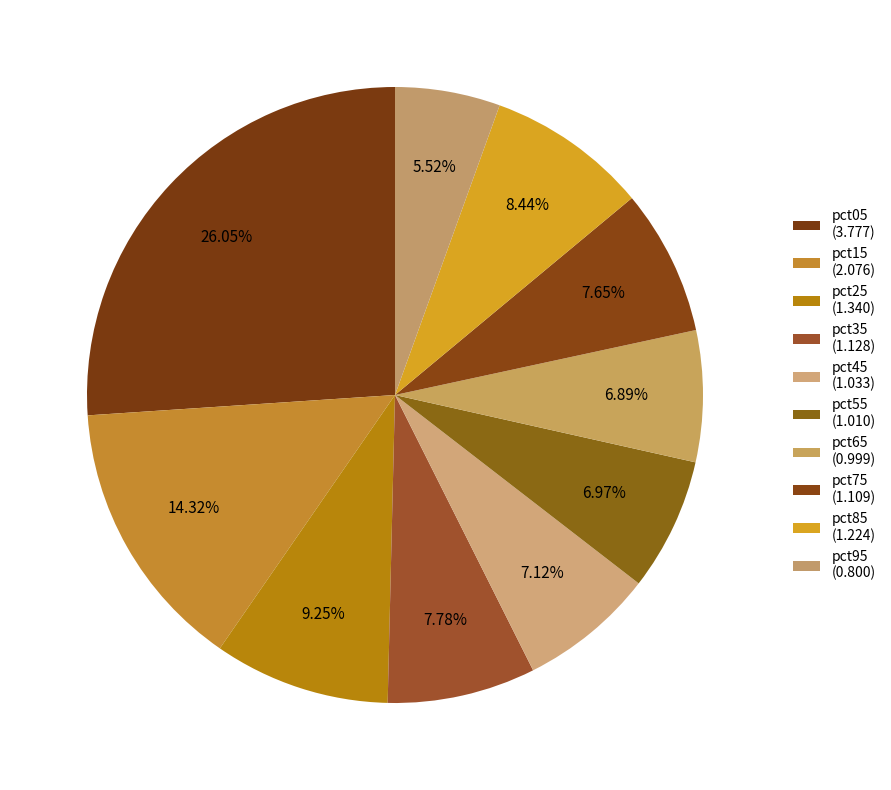

What is the ratio of the value at pct35 to the value at pct45?

1.1